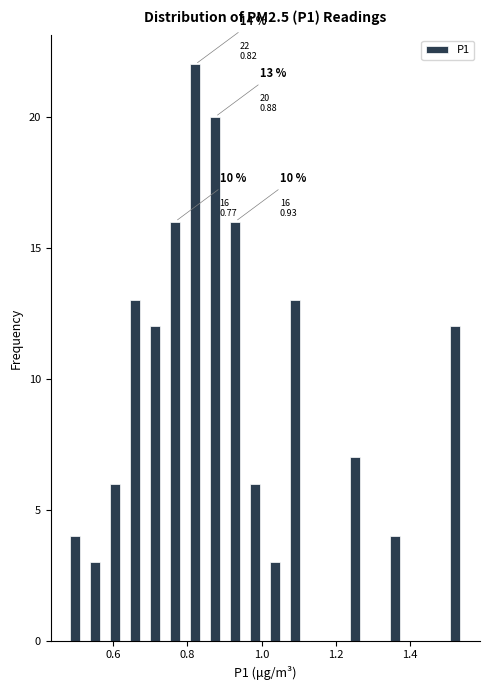

Read against the x-axis, roughly where is the centre of the tallest bar?

0.82